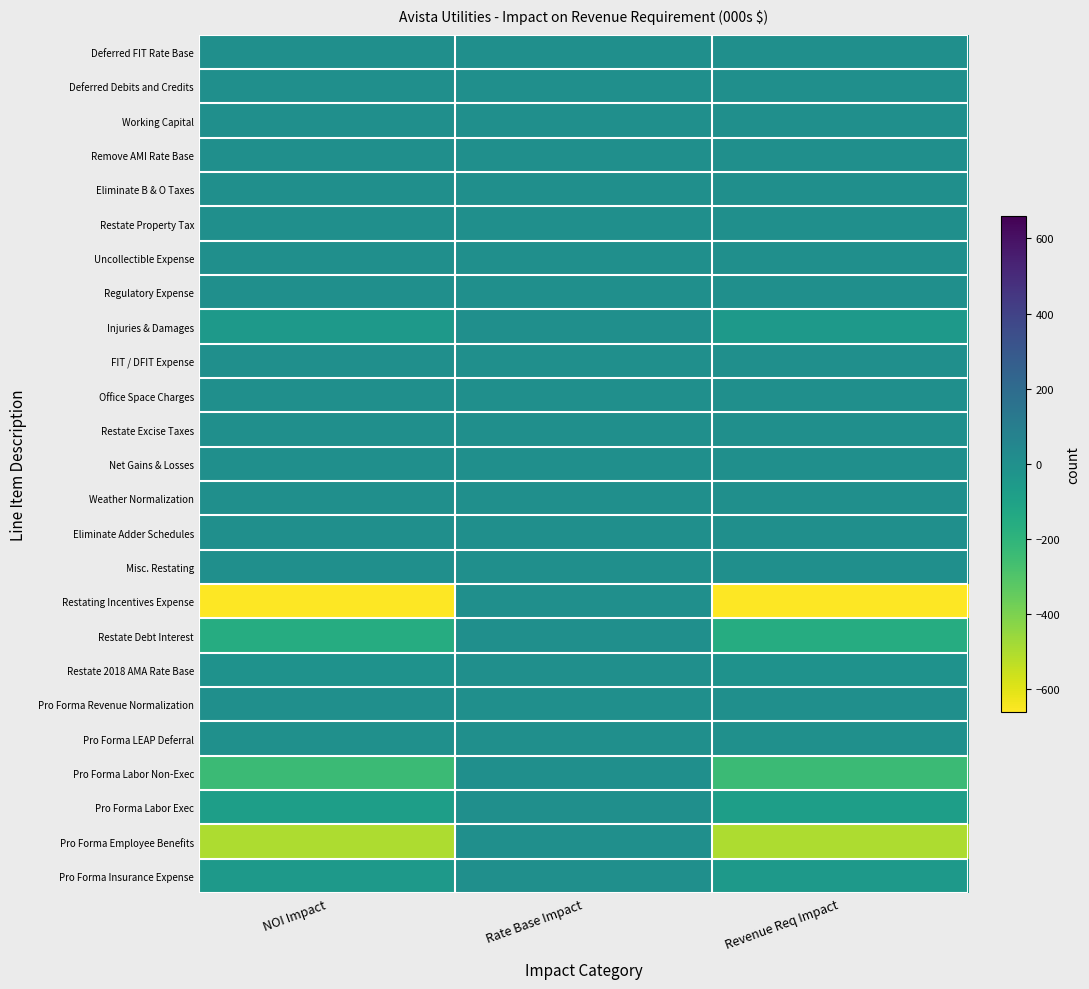

Which label corresponds to the largest value in the chart?

NOI Impact